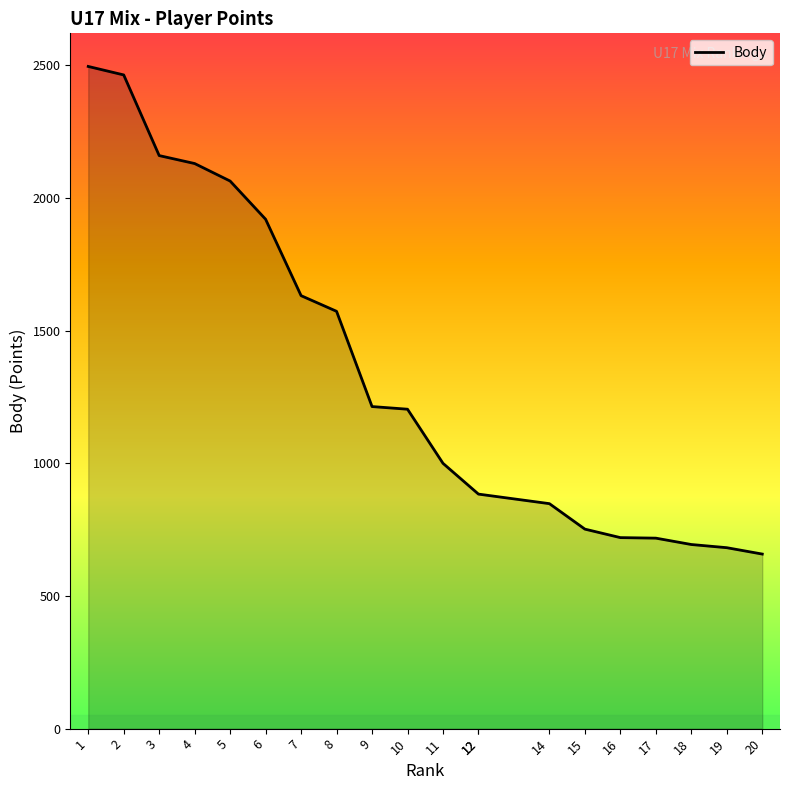

Reading left to right, transcribe all the data shown in this chart.

2496	2464	2160	2130	2064	1920	1632	1573	1214	1204	1000	884	884	848	752	720	718	694	682	658